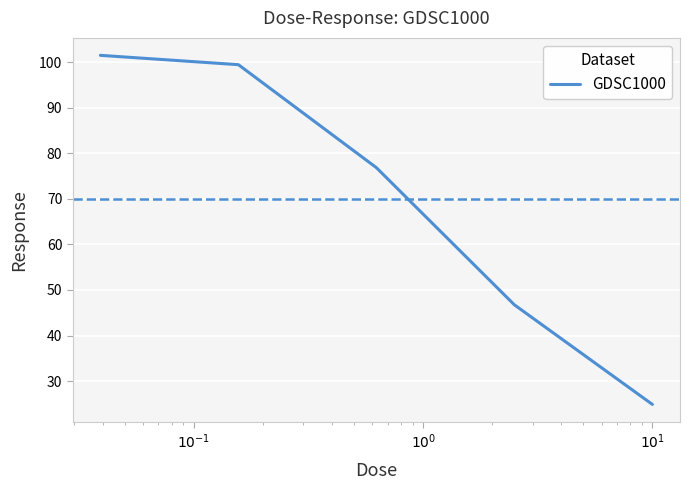

Does the chart have visible grid lines?

Yes